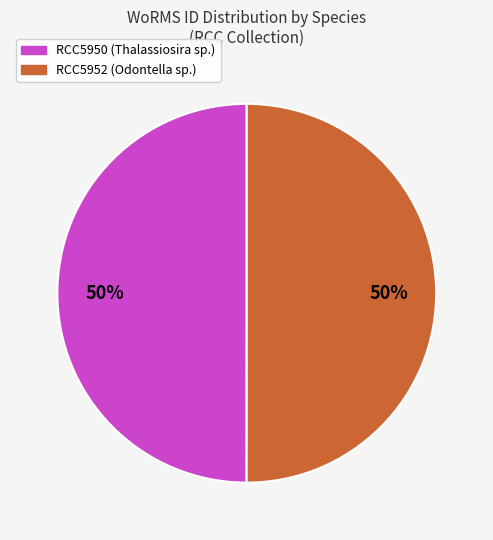

To the nearest percent, what is the average slice percentage?

50%